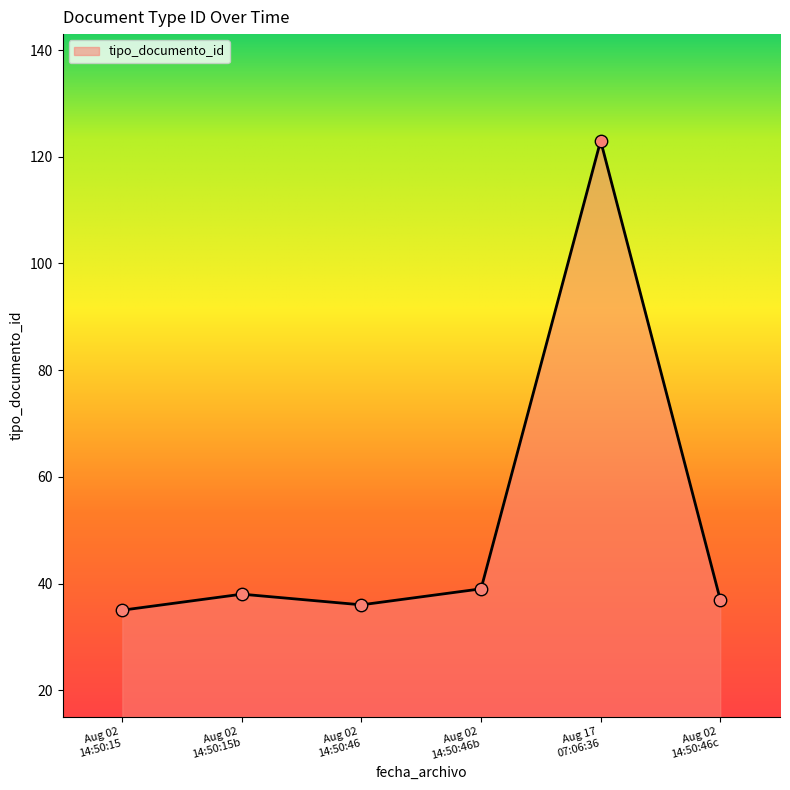

True or false: the data has more than 2 interior local peaks.

False